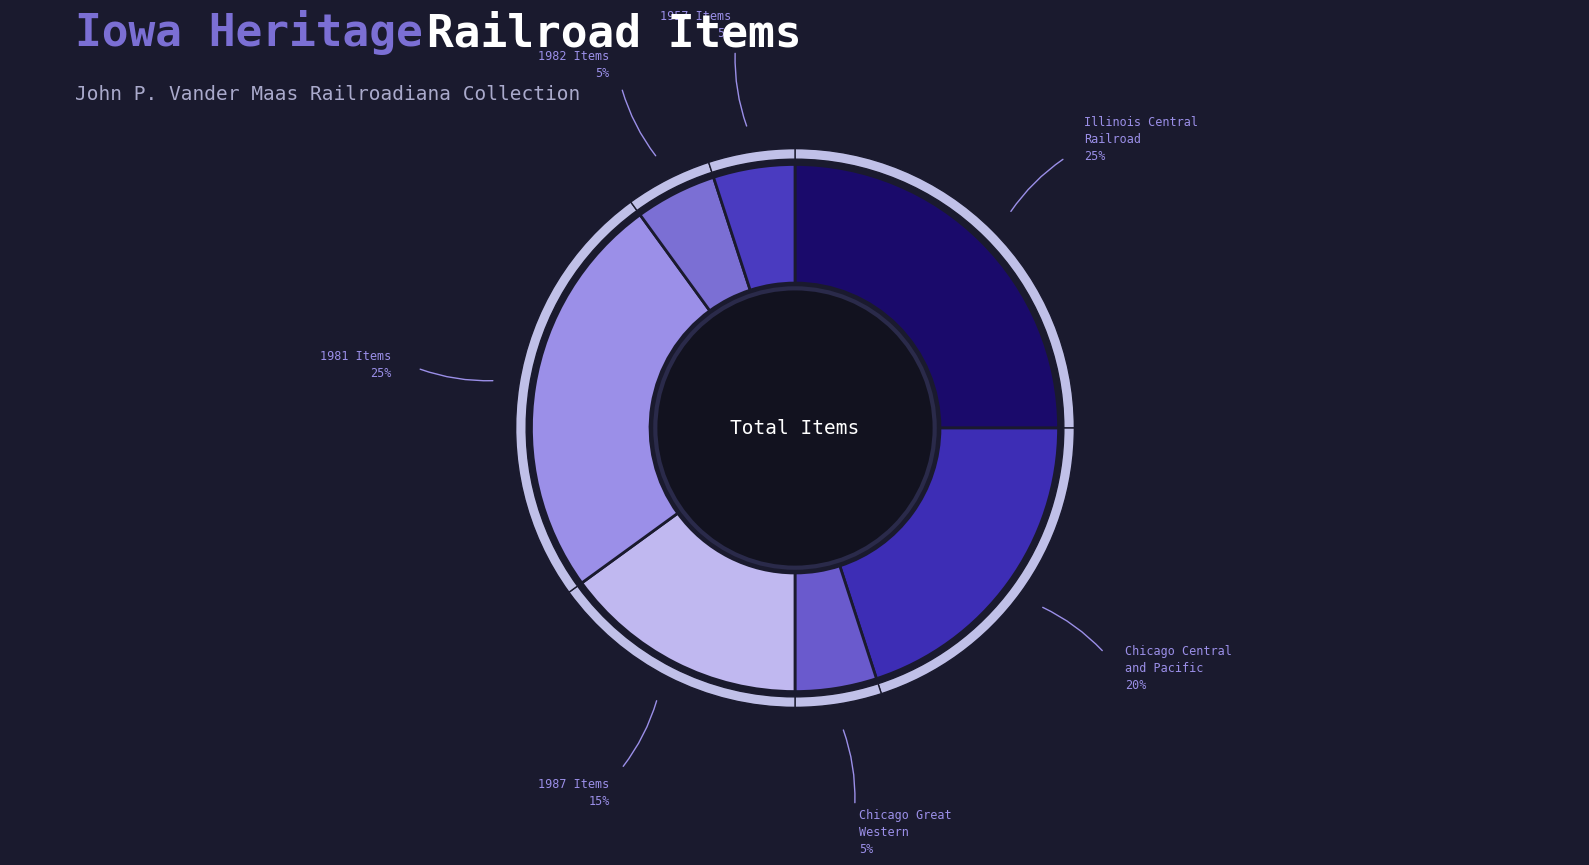

What is the smallest slice in the pie chart?

Chicago Great Western